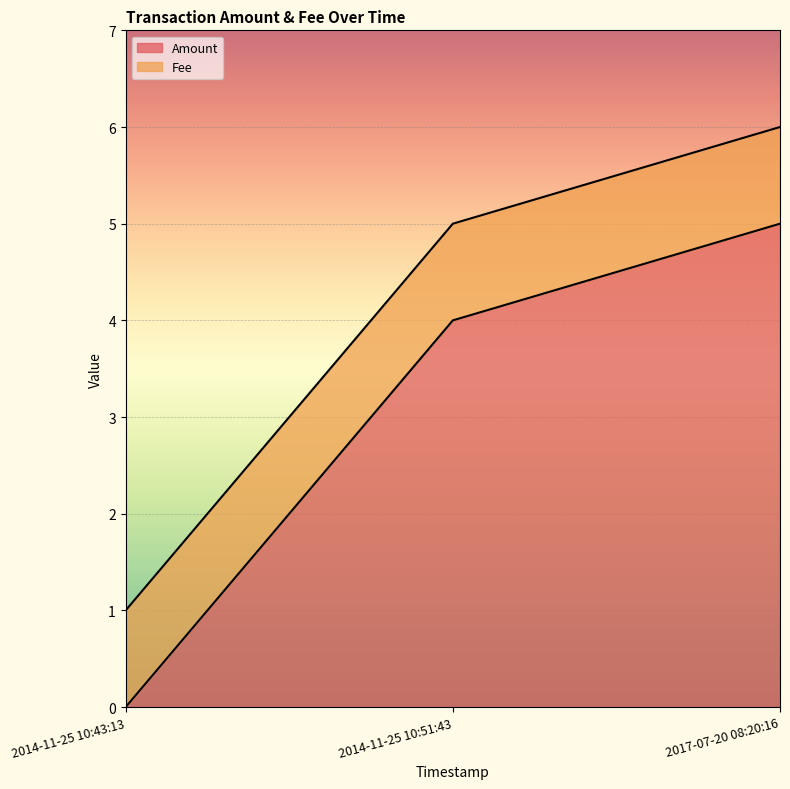

Reading left to right, extract all data points from this chart.

2014-11-25 10:43:13=0	2014-11-25 10:51:43=4	2017-07-20 08:20:16=5